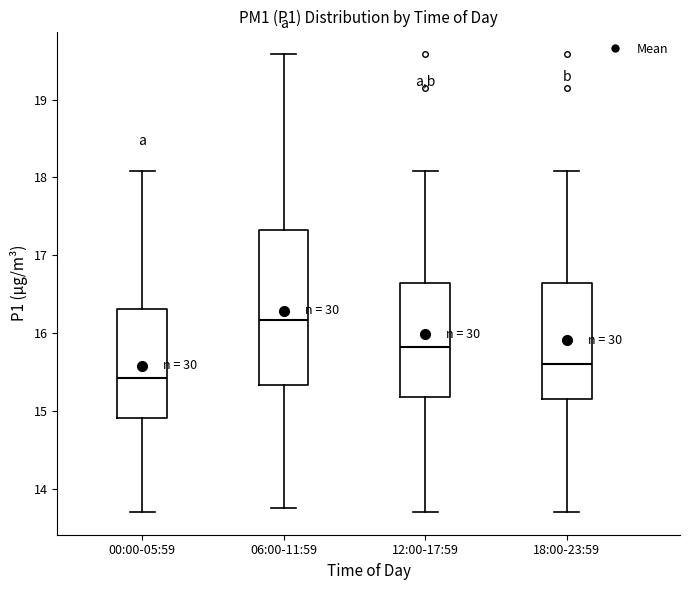

Where does the lower whisker of the box for 00:00-05:59 end on the y-axis? The values are not printed on the chart, so give them approximately, as read against the axis.

13.7